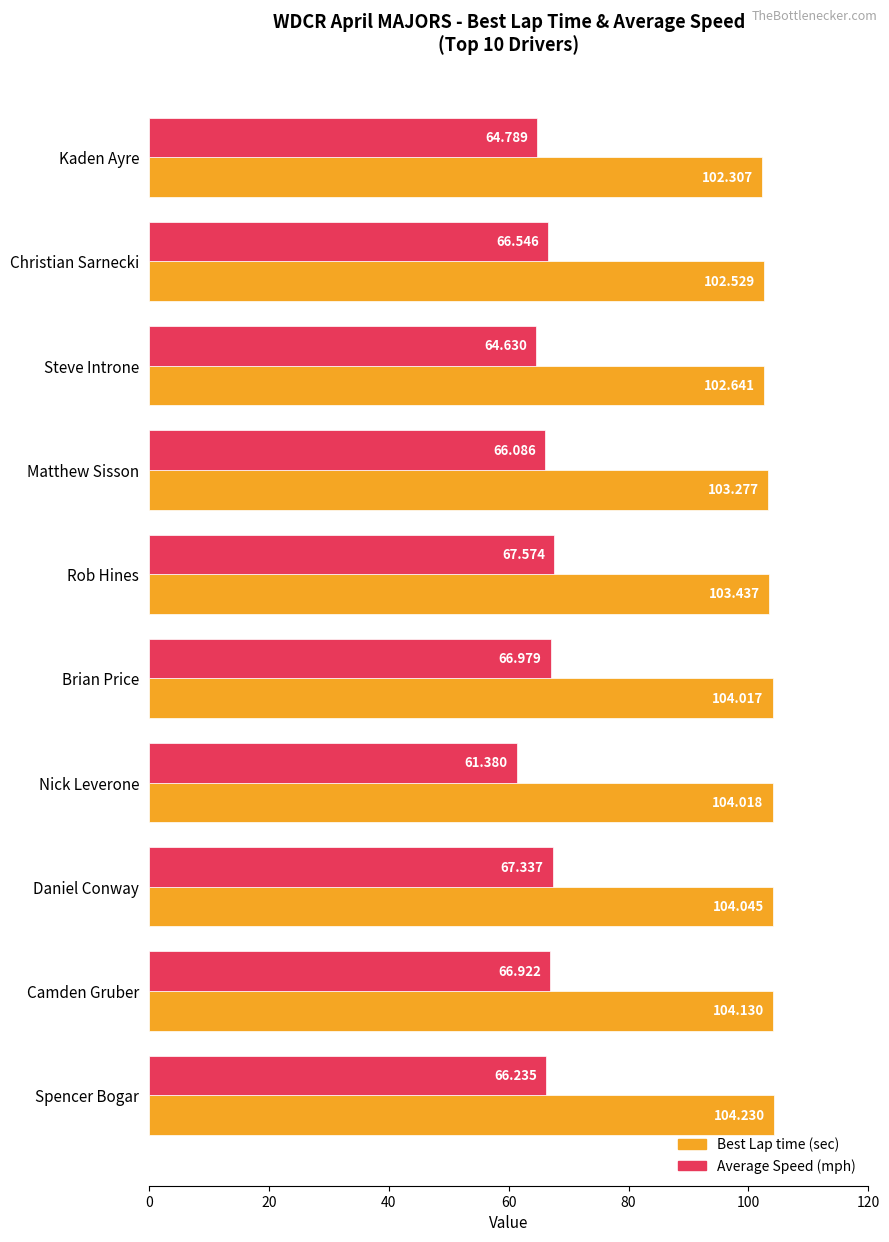

At which category is the sum across all series the highest?

Daniel Conway